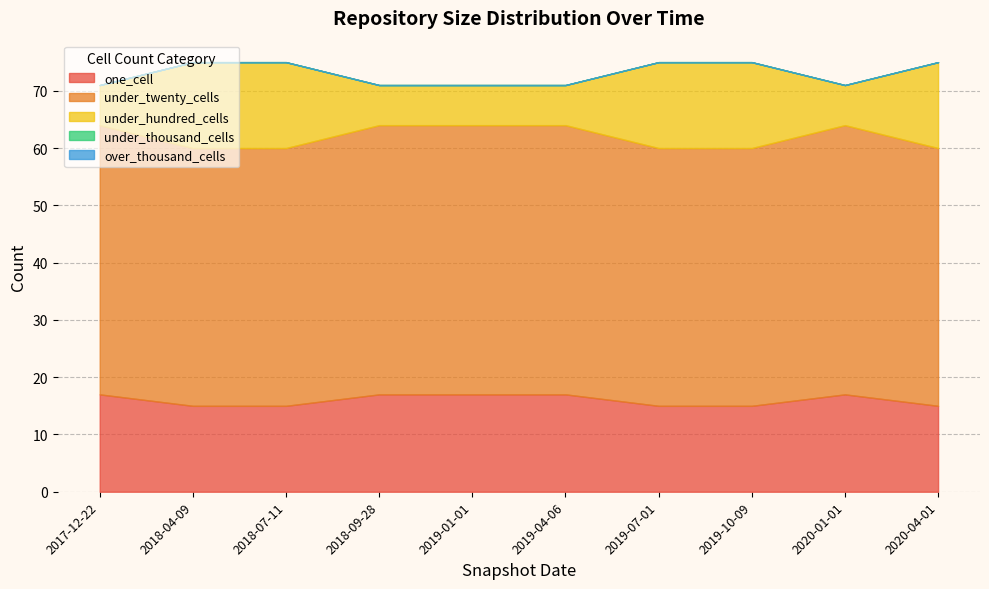

Is it true that under_hundred_cells equals 15 at 2019-10-09?

True